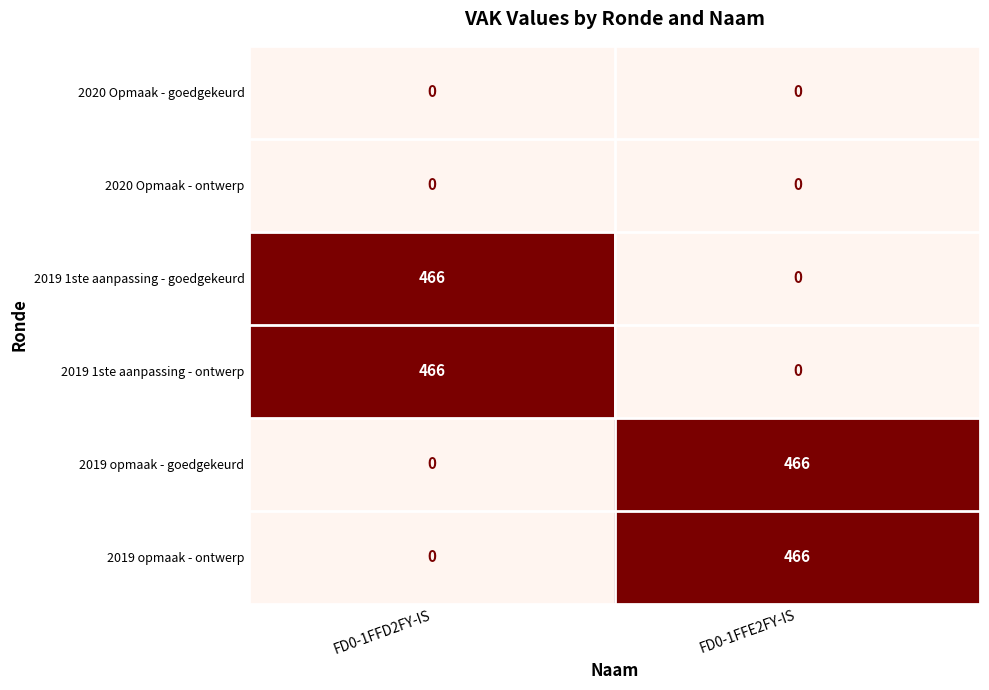

Which category has the lowest value in the 2019 1ste aanpassing - ontwerp series?

FD0-1FFE2FY-IS